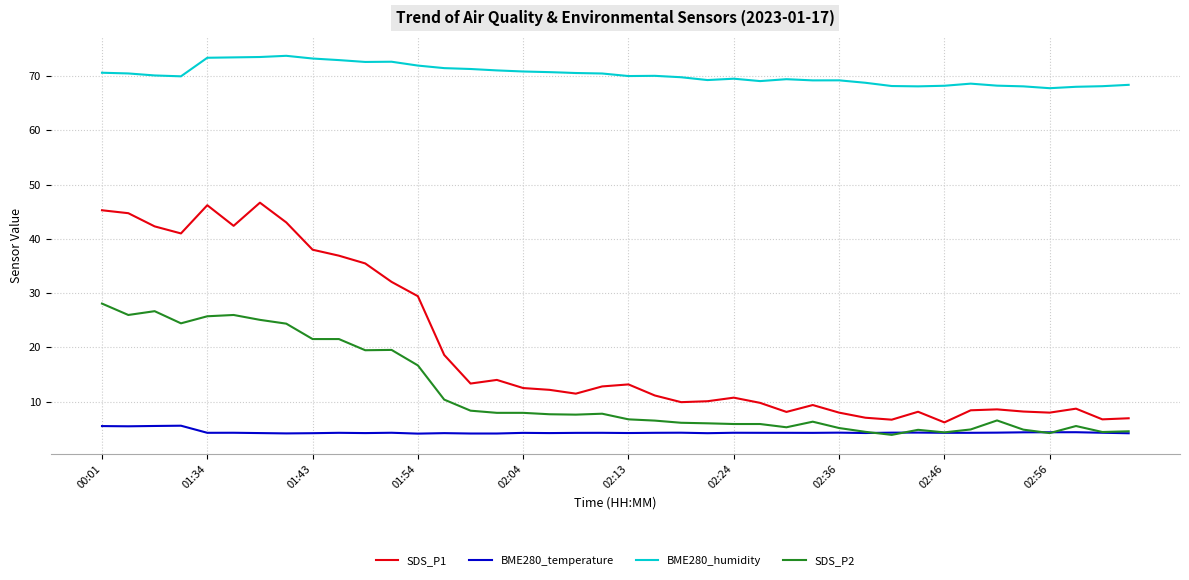

Which series has the largest total across all categories?

BME280_humidity